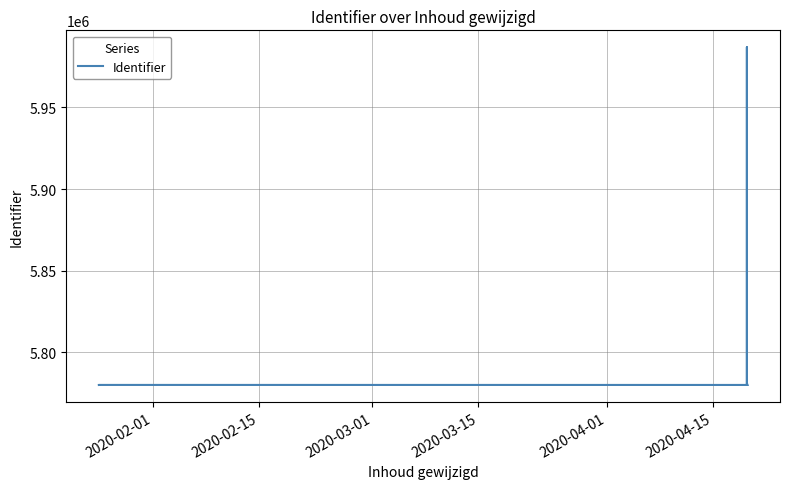

Reading right to left, transcribe all the data shown in this chart.

5780098	5780096	5780101	5780095	5780099	5780105	5986904	5780104	5780086	5780079	5780094	5780091	5780093	5780077